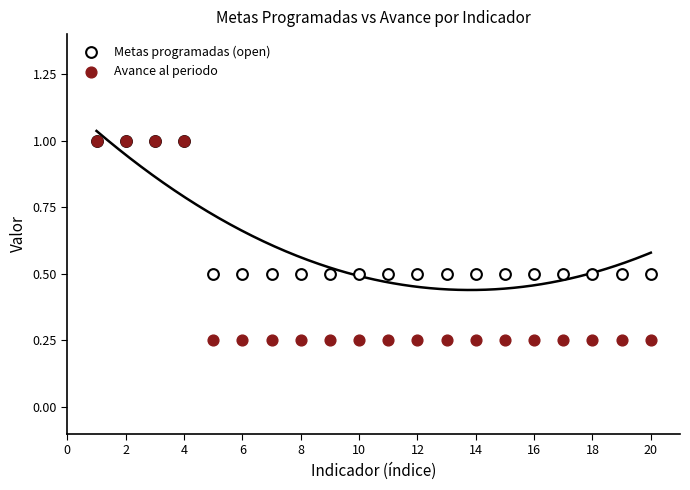

What are all the series names shown in the legend?

Metas programadas (open), Avance al periodo